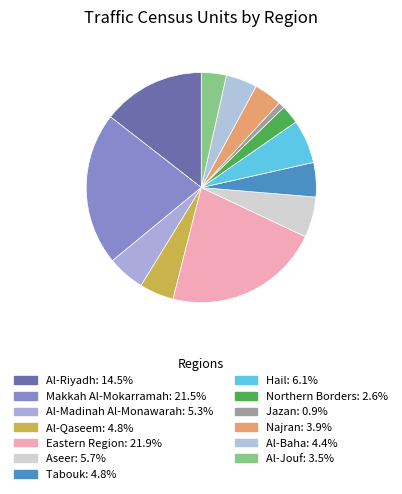

Is it true that Eastern Region is 22% of the pie?

True